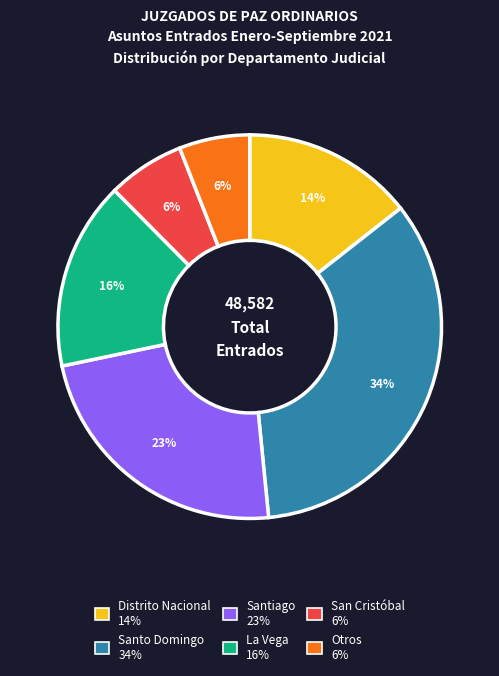

Is there a majority slice in this chart?

No